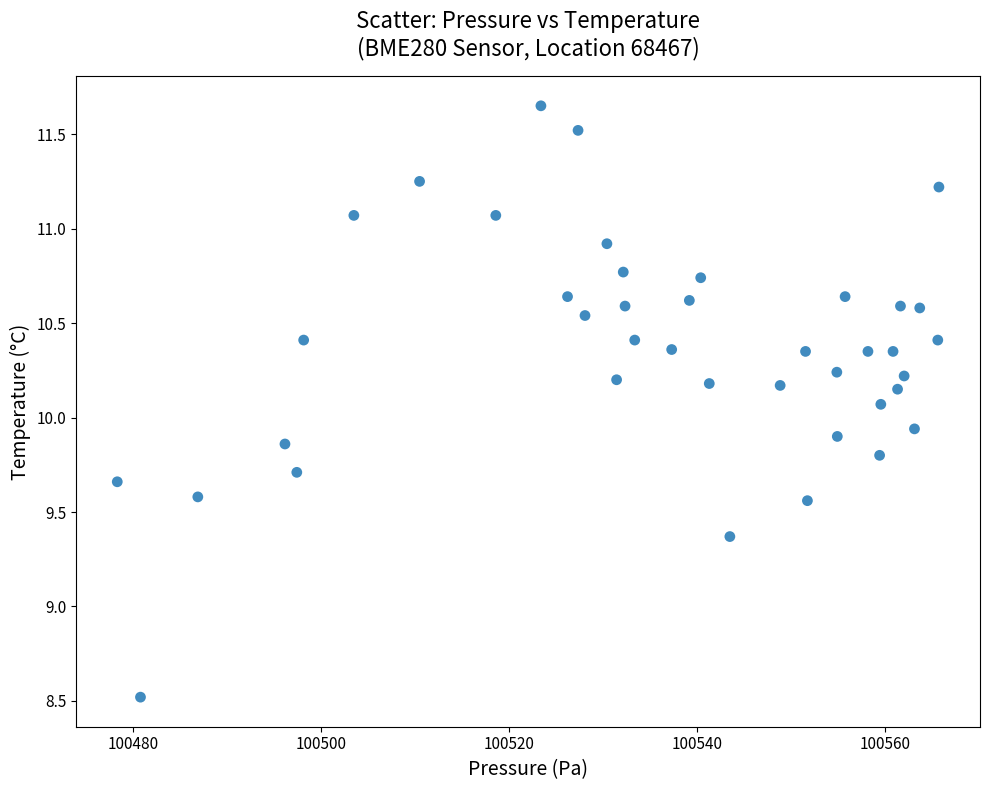

What is the range of X values (max minus min)?

87.4